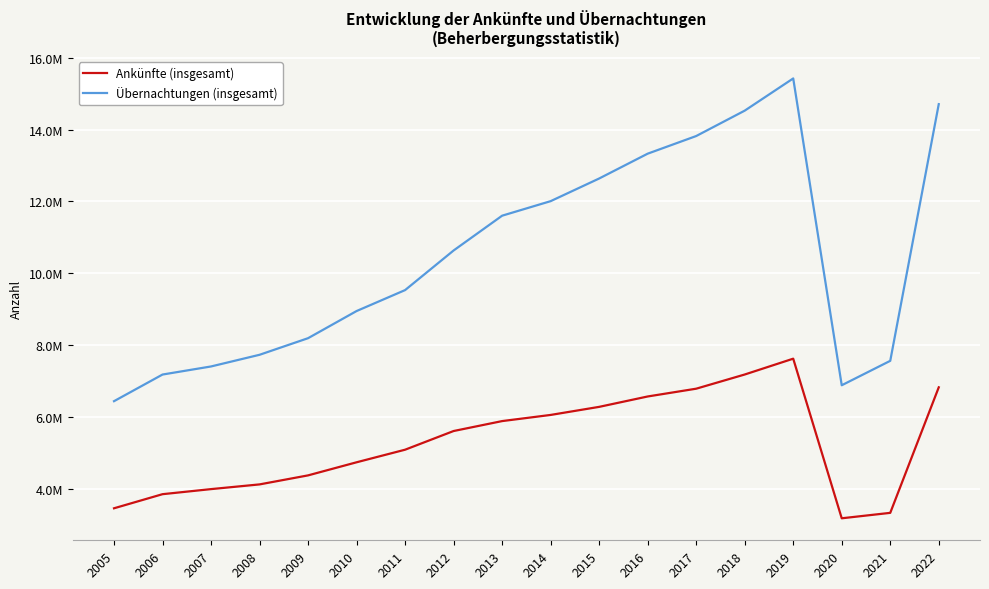

At which label does Ankünfte (insgesamt) reach its minimum?

2020